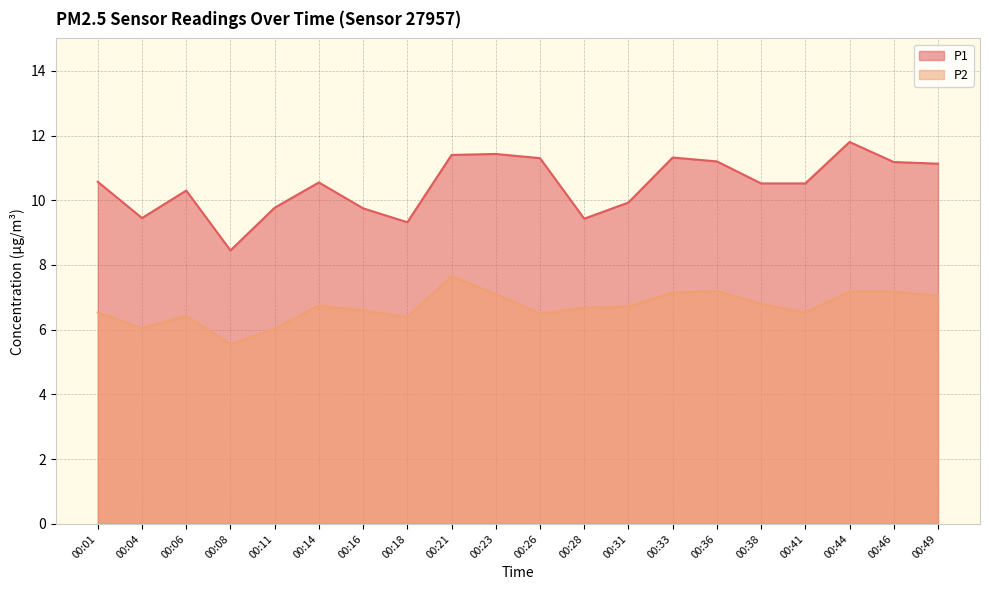

What are all the series names shown in the legend?

P1, P2